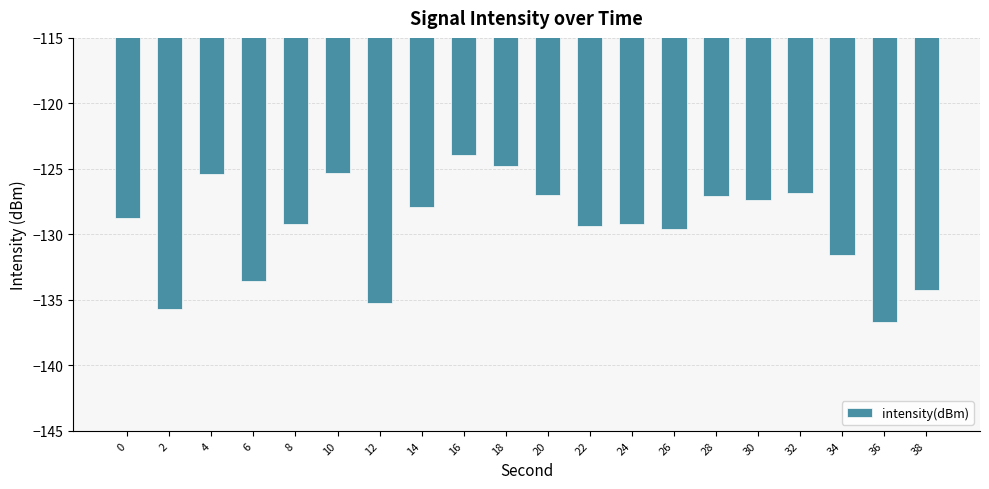

Which has a higher value, 34 or 36?

34